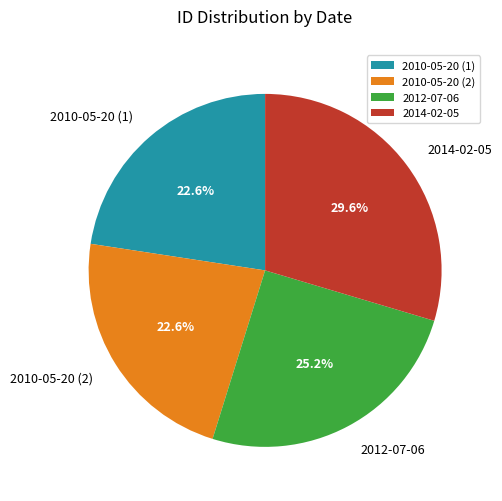

True or false: 2012-07-06 accounts for 25% of the total.

True